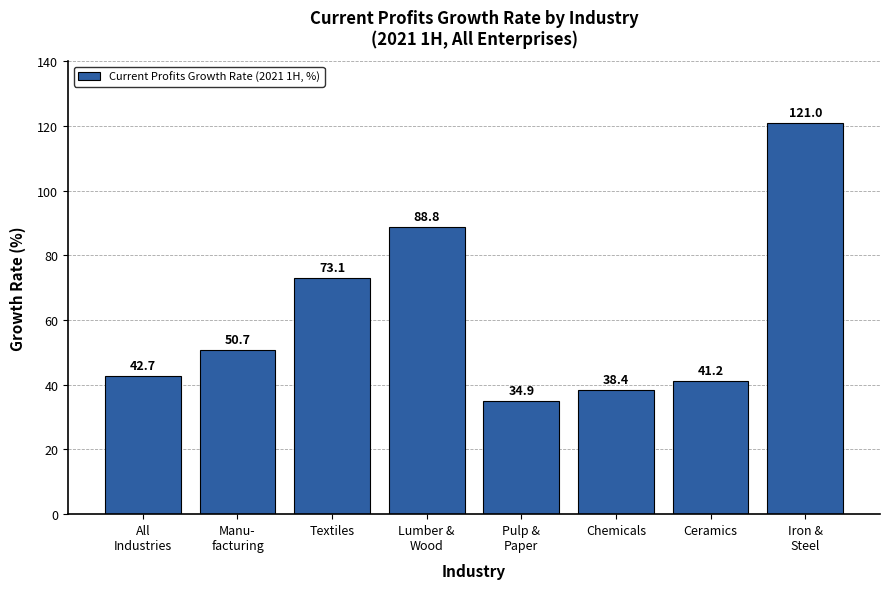

Reading right to left, what are all the values shown in this chart?

Iron &
Steel=121.0	Ceramics=41.2	Chemicals=38.4	Pulp &
Paper=34.9	Lumber &
Wood=88.8	Textiles=73.1	Manu-
facturing=50.7	All
Industries=42.7